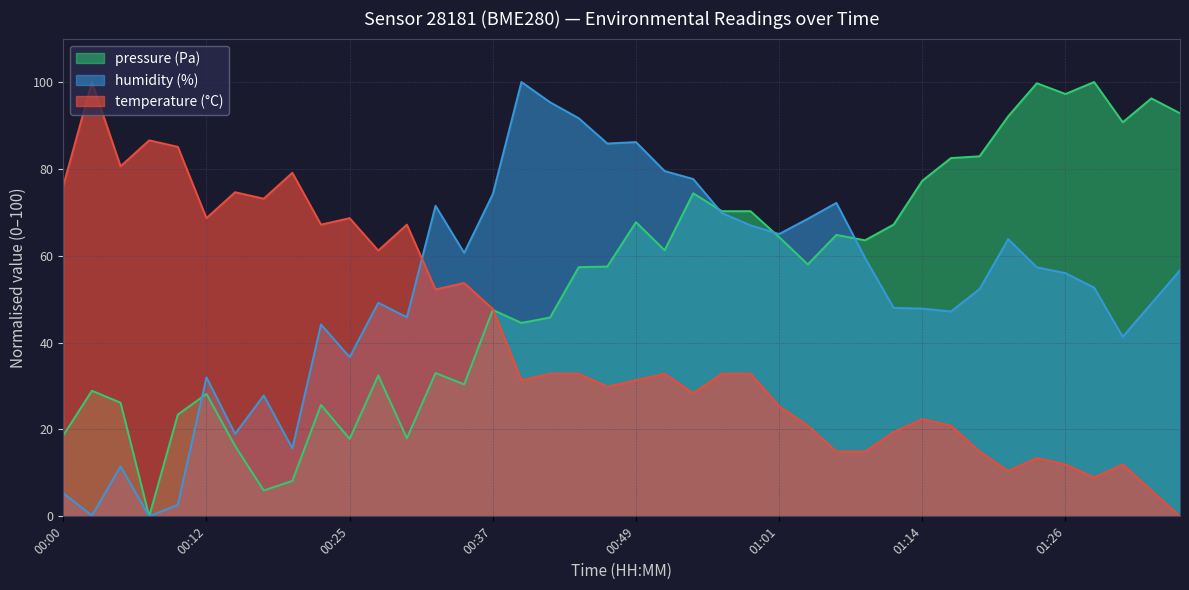

Where is the first local minimum for humidity?

00:02